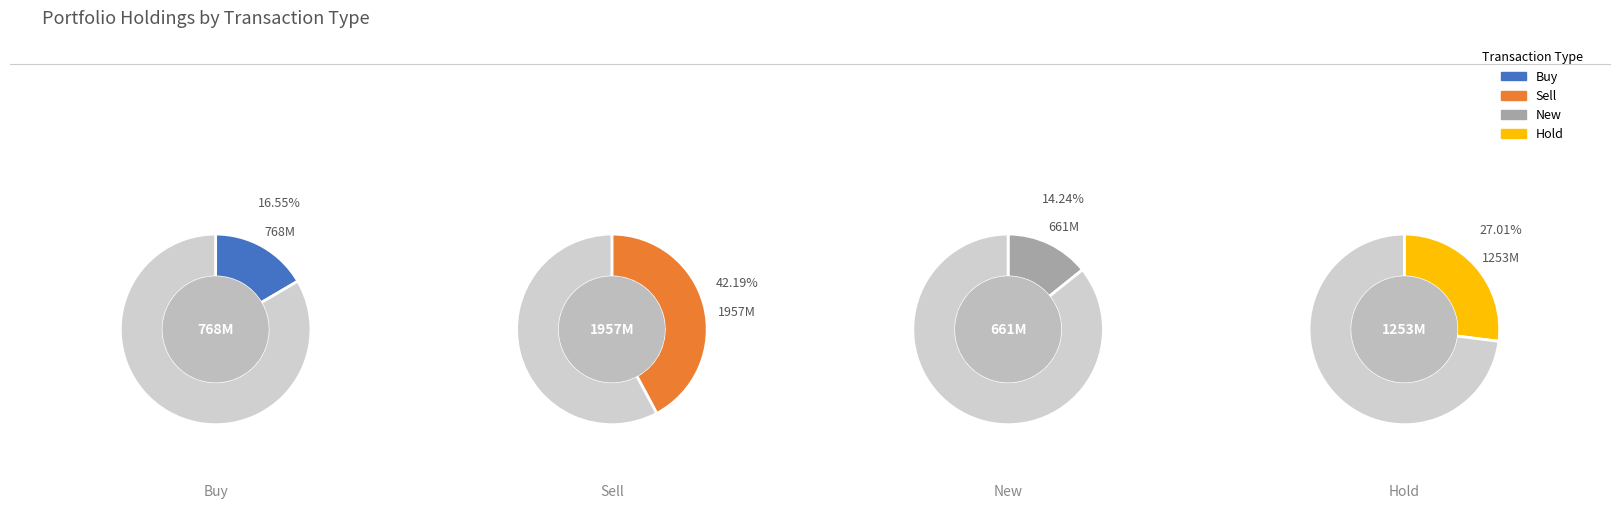

Is it true that GERN is 19% of the pie?

False